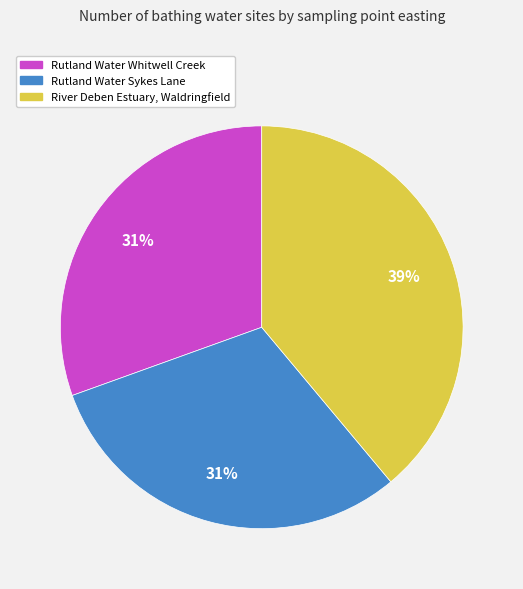

Is it true that River Deben Estuary, Waldringfield is 39% of the pie?

True